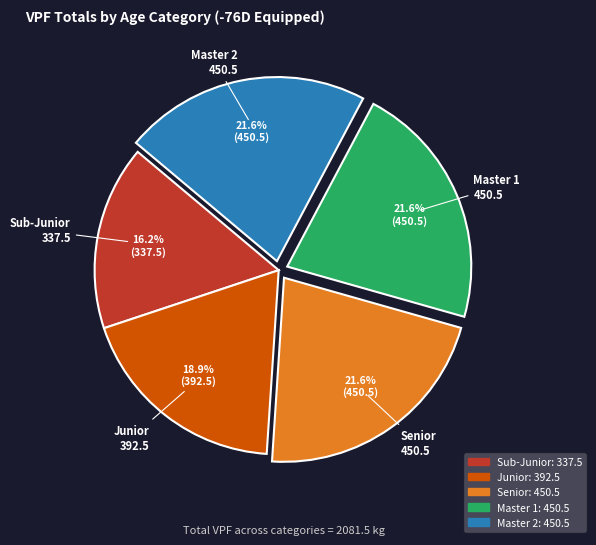

Does any single category account for the majority?

No